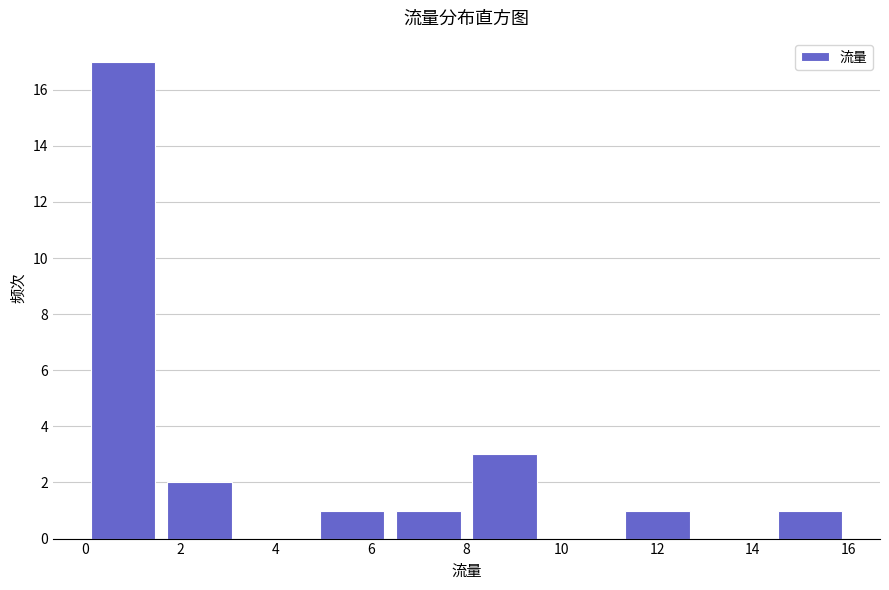

Reading left to right, transcribe this chart: for each bar, give the range it covers on the x-axis and its height. The values are not printed on the chart, so give them approximately, as read against the axis.

0.0 to 1.6: 17
1.6 to 3.2: 2
3.2 to 4.8: 0
4.8 to 6.4: 1
6.4 to 8.0: 1
8.0 to 9.6: 3
9.6 to 11.2: 0
11.2 to 12.8: 1
12.8 to 14.4: 0
14.4 to 16.0: 1